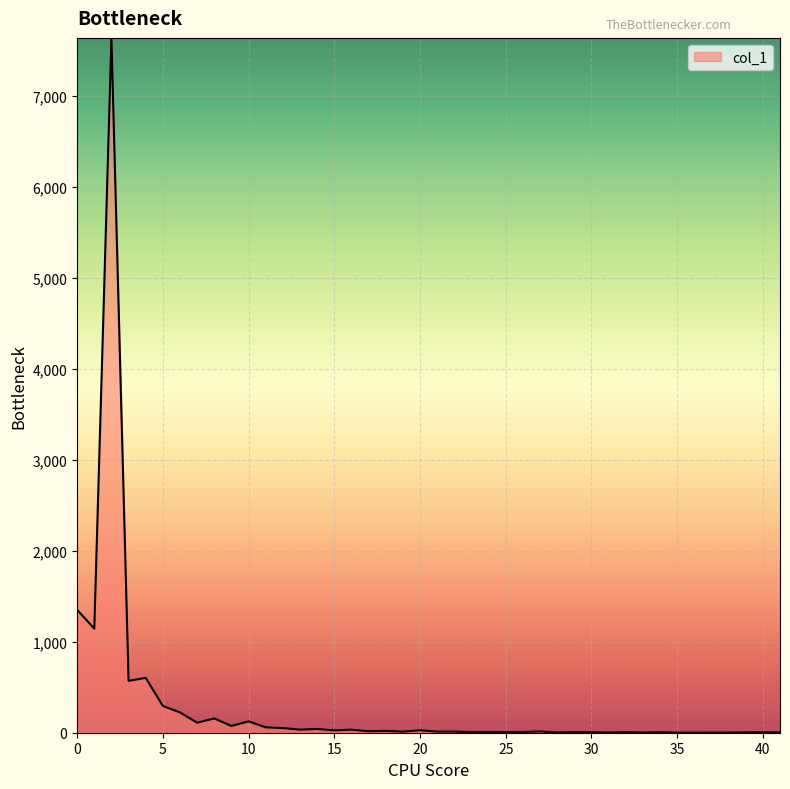

What is the maximum value shown in the chart?

7634